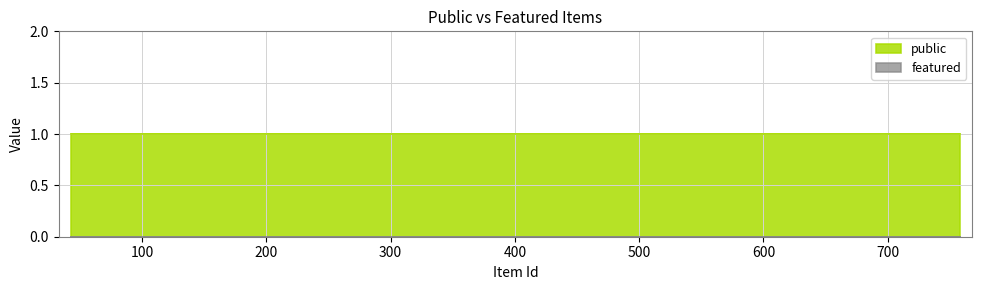

Reading left to right, extract all data points from this chart.

public: 758=1	755=1	754=1	43=1
featured: 758=0	755=0	754=0	43=0